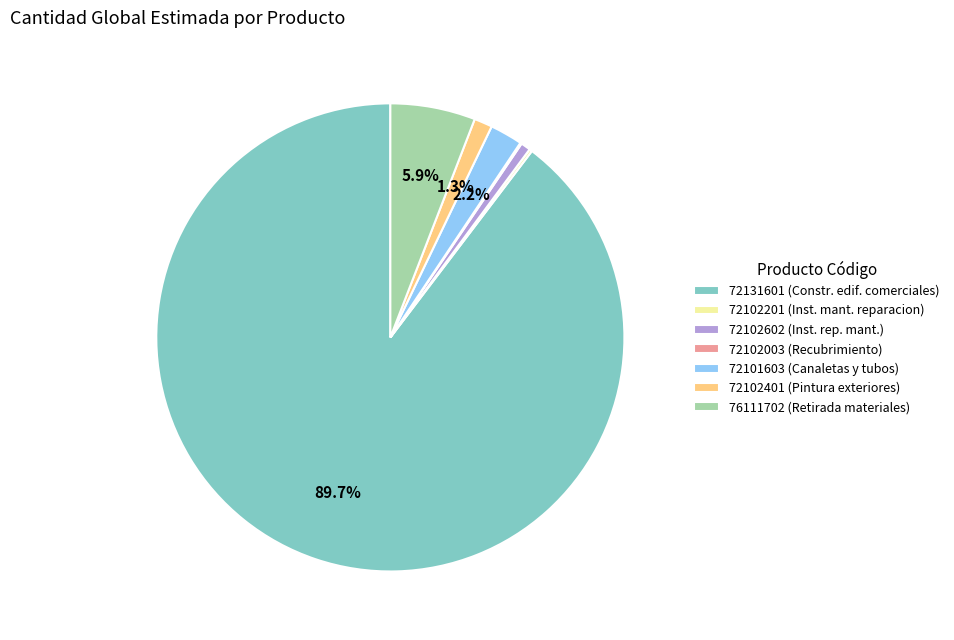

Between 72102401 (Pintura exteriores) and 72131601 (Constr. edif. comerciales), which is larger?

72131601 (Constr. edif. comerciales)